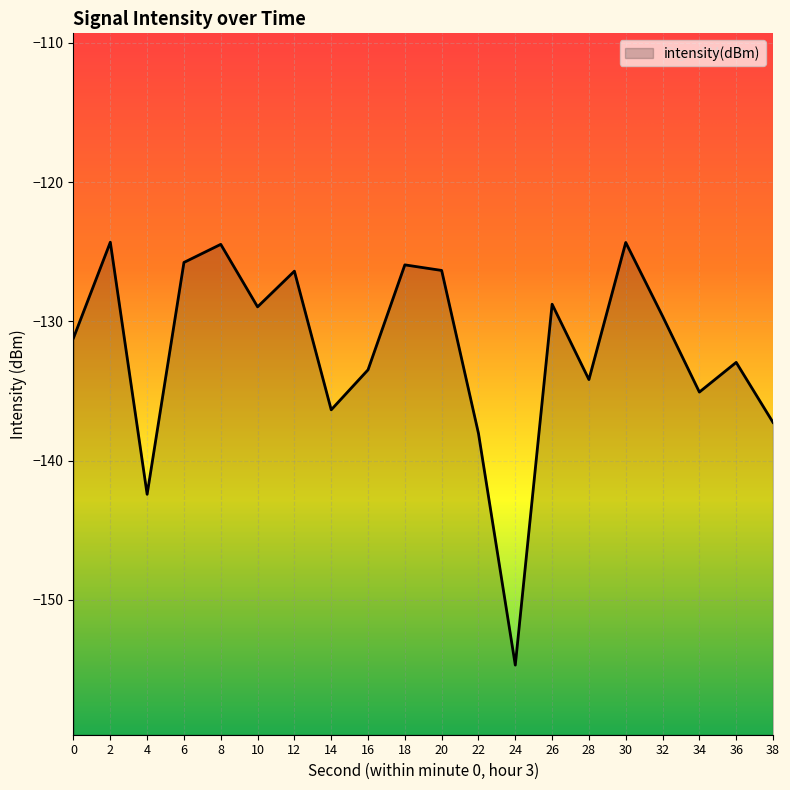

Where is the data nearest to the value -139?

22